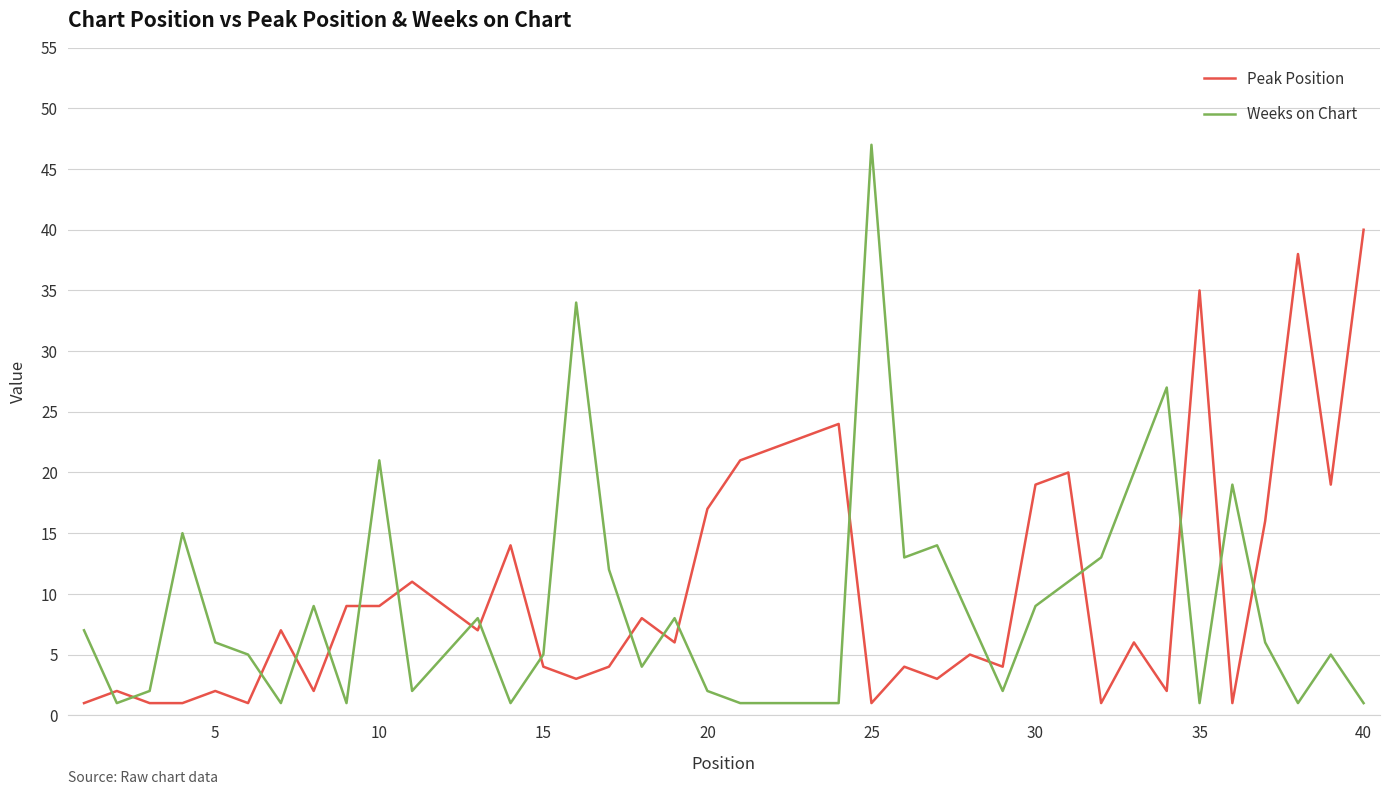

After their last crossing, which series has the higher values: Peak Position or Weeks on Chart?

Peak Position